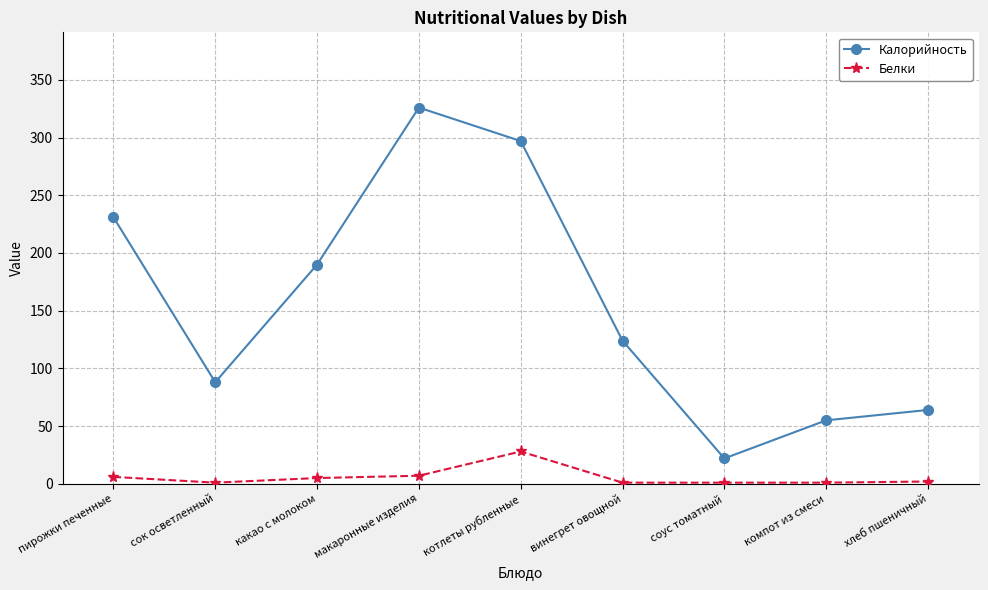

Which category has the lowest value in the Калорийность series?

соус томатный